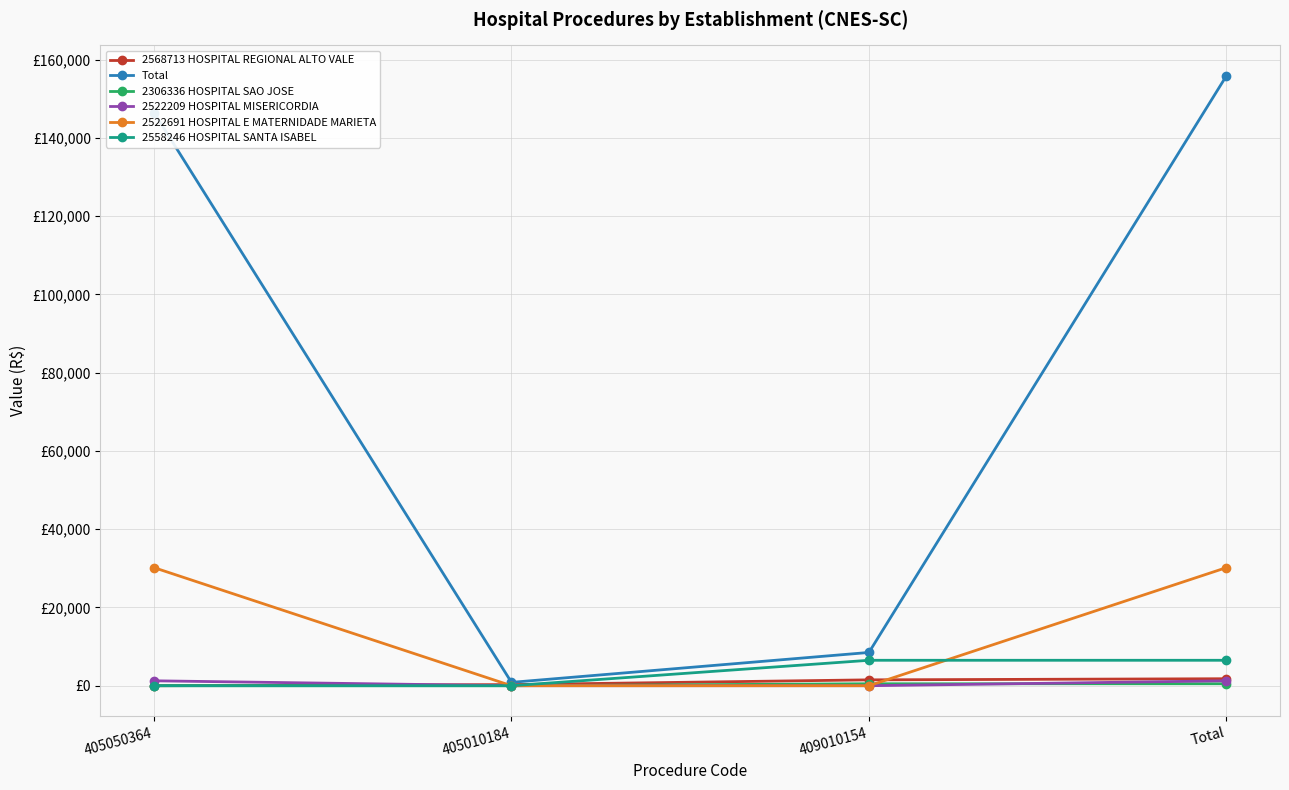

Is this an area chart (filled region under the line)?

No